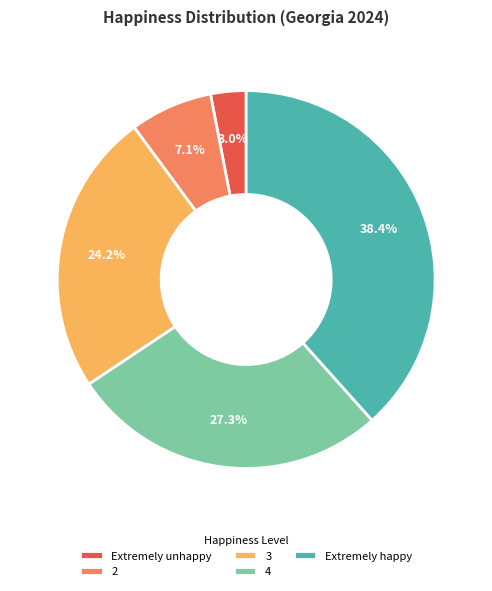

What is the largest slice in the pie chart?

Extremely happy